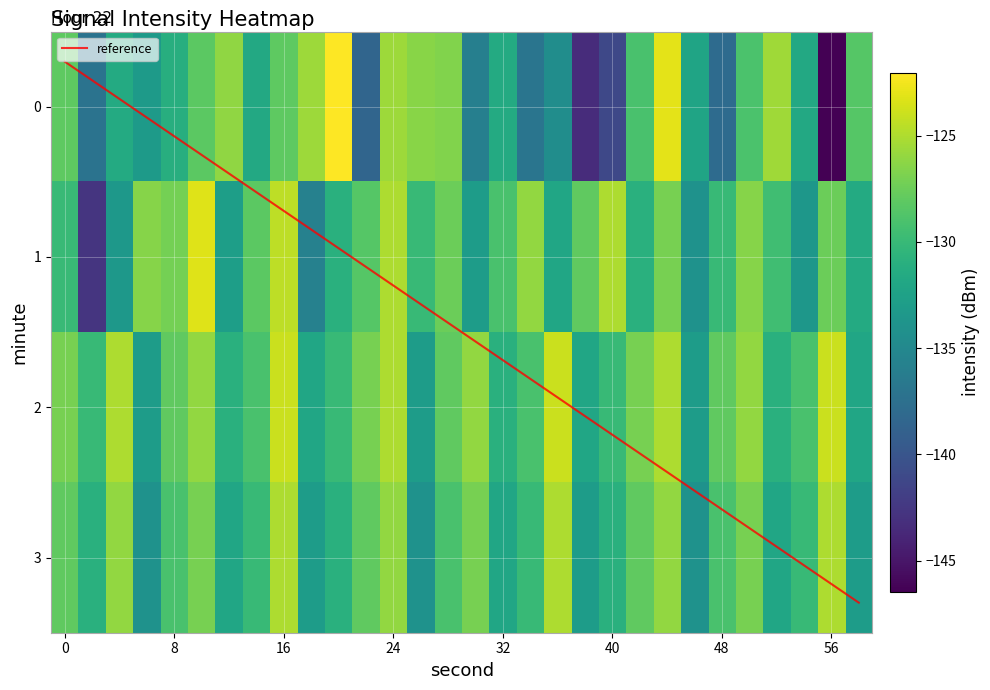

Reading left to right, transcribe all the data shown in this chart.

0: -128.1	-137.2	-131.5	-133.1	-131.1	-128.2	-126.1	-131.7	-128.1	-125.7	-122.0	-138.5	-125.6	-126.4	-126.7	-135.9	-131.5	-136.9	-134.5	-143.3	-141.1	-129.1	-123.0	-132.2	-137.9	-129.0	-125.6	-131.7	-146.5	-128.4
1: -129.9	-142.7	-133.4	-126.5	-127.1	-123.2	-132.8	-128.2	-124.5	-135.7	-131.0	-128.5	-125.0	-130.0	-127.5	-133.0	-129.0	-126.0	-132.0	-128.0	-125.0	-131.0	-127.0	-134.0	-130.0	-126.5	-129.5	-133.5	-127.5	-131.5
2: -127.0	-130.0	-125.0	-133.0	-128.0	-126.0	-131.0	-129.0	-124.0	-132.0	-130.0	-127.0	-125.0	-133.0	-128.0	-126.0	-131.0	-129.0	-124.0	-132.0	-130.0	-127.0	-125.0	-133.0	-128.0	-126.0	-131.0	-129.0	-124.0	-132.0
3: -128.0	-131.0	-126.0	-134.0	-129.0	-127.0	-132.0	-130.0	-125.0	-133.0	-131.0	-128.0	-126.0	-134.0	-129.0	-127.0	-132.0	-130.0	-125.0	-133.0	-131.0	-128.0	-126.0	-134.0	-129.0	-127.0	-132.0	-130.0	-125.0	-133.0